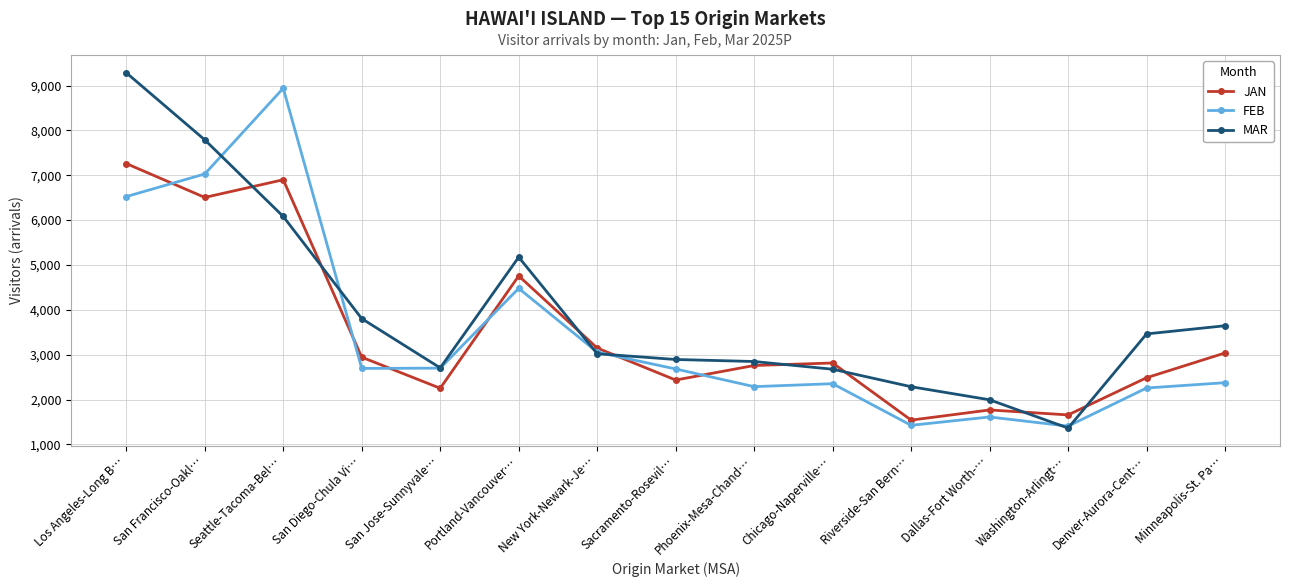

True or false: JAN has a value of 3503.9 at San Jose-Sunnyvale….

False